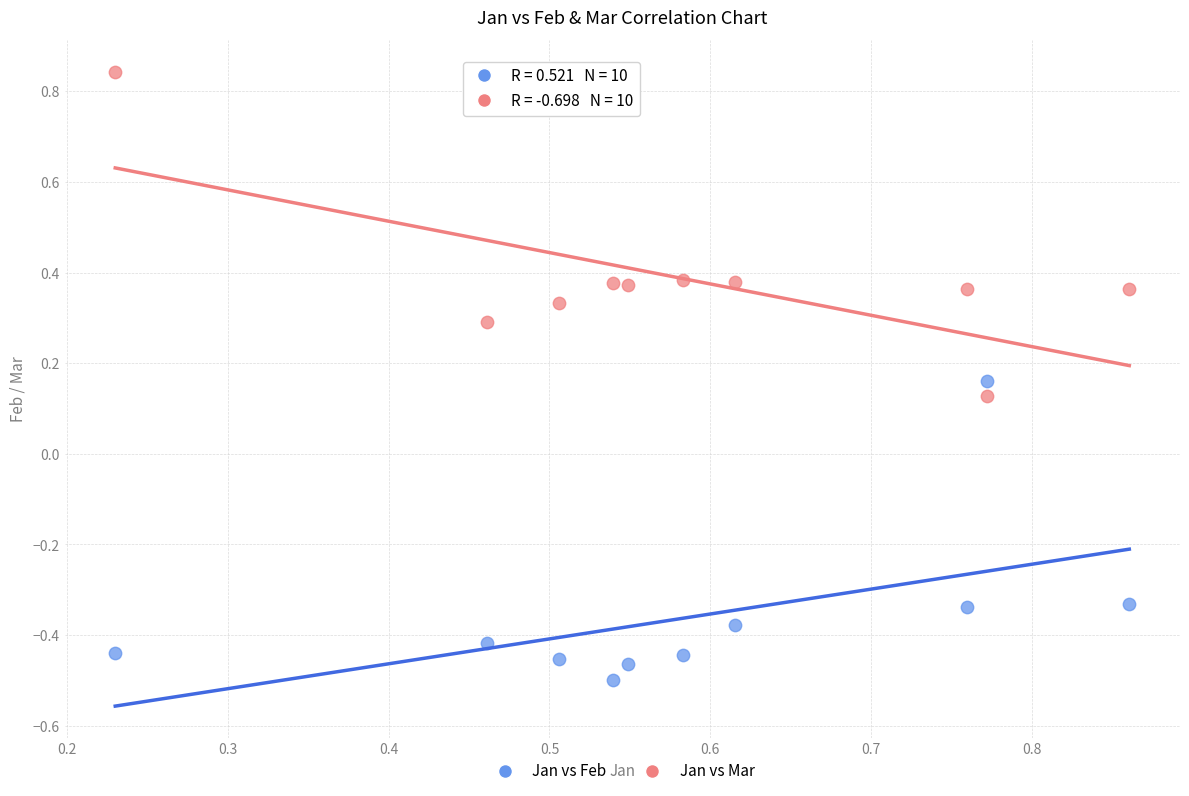

Across all data points, what is the range of X values (max minus min)?

0.6